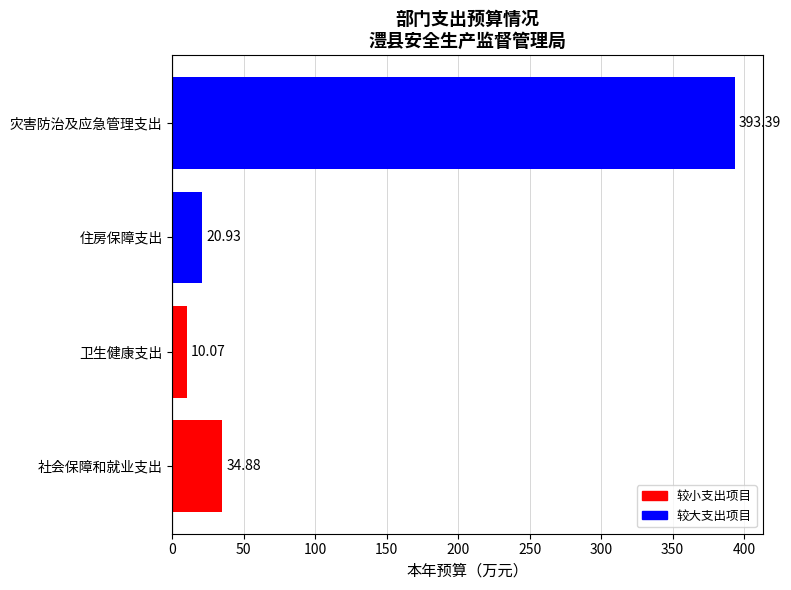

Rank the categories by value from lowest to highest.

卫生健康支出, 住房保障支出, 社会保障和就业支出, 灾害防治及应急管理支出